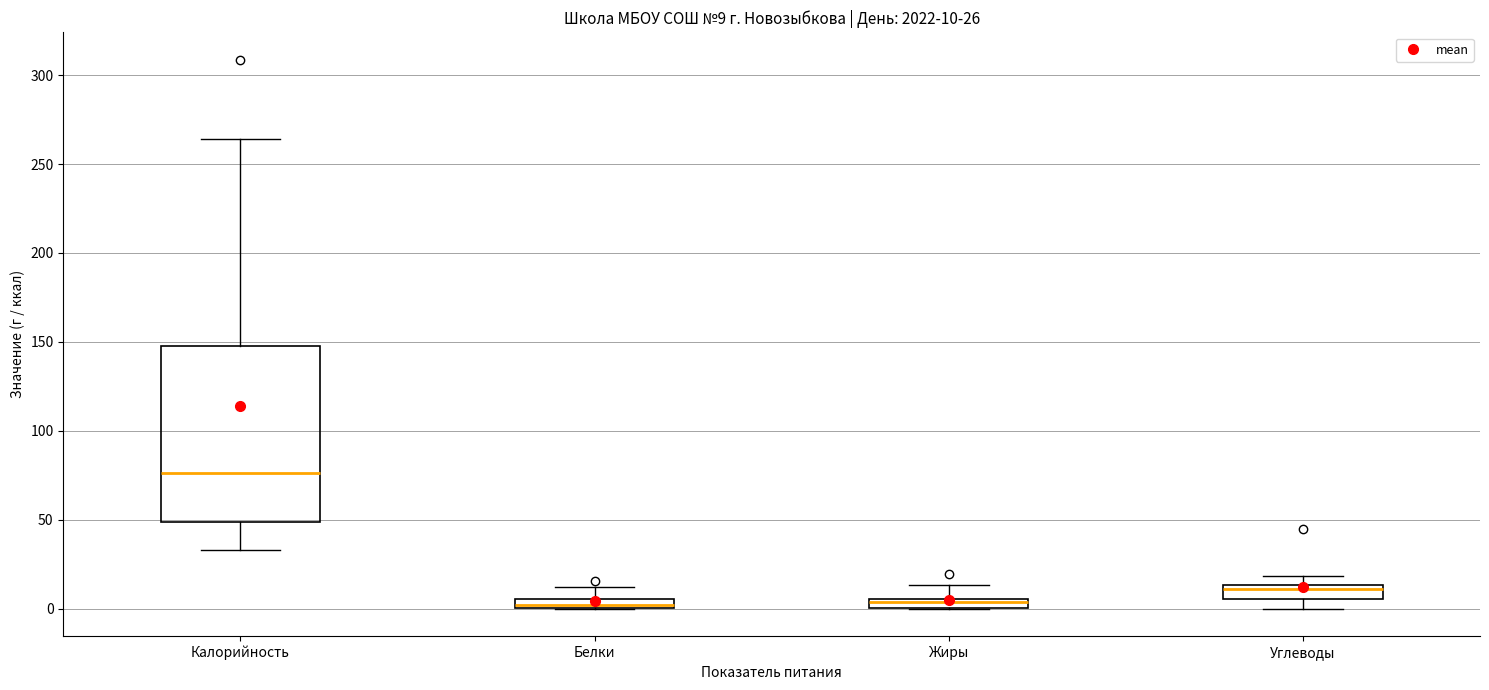

Which box is the tallest, from its lower edge to its upper edge?

Калорийность